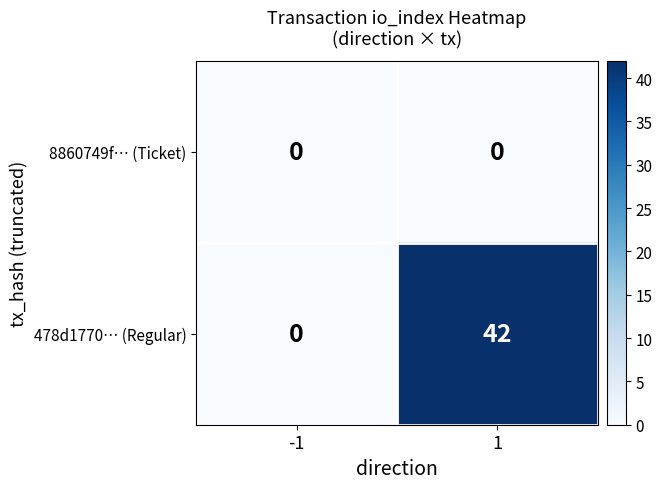

What is the spread (max minus min) of values at 1?

42